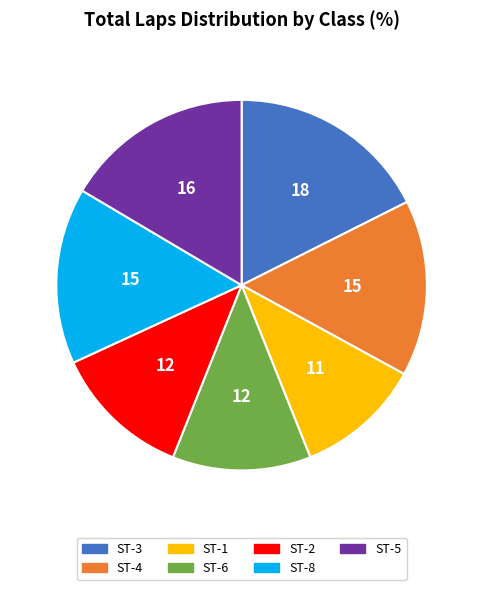

True or false: ST-5 accounts for 16% of the total.

True